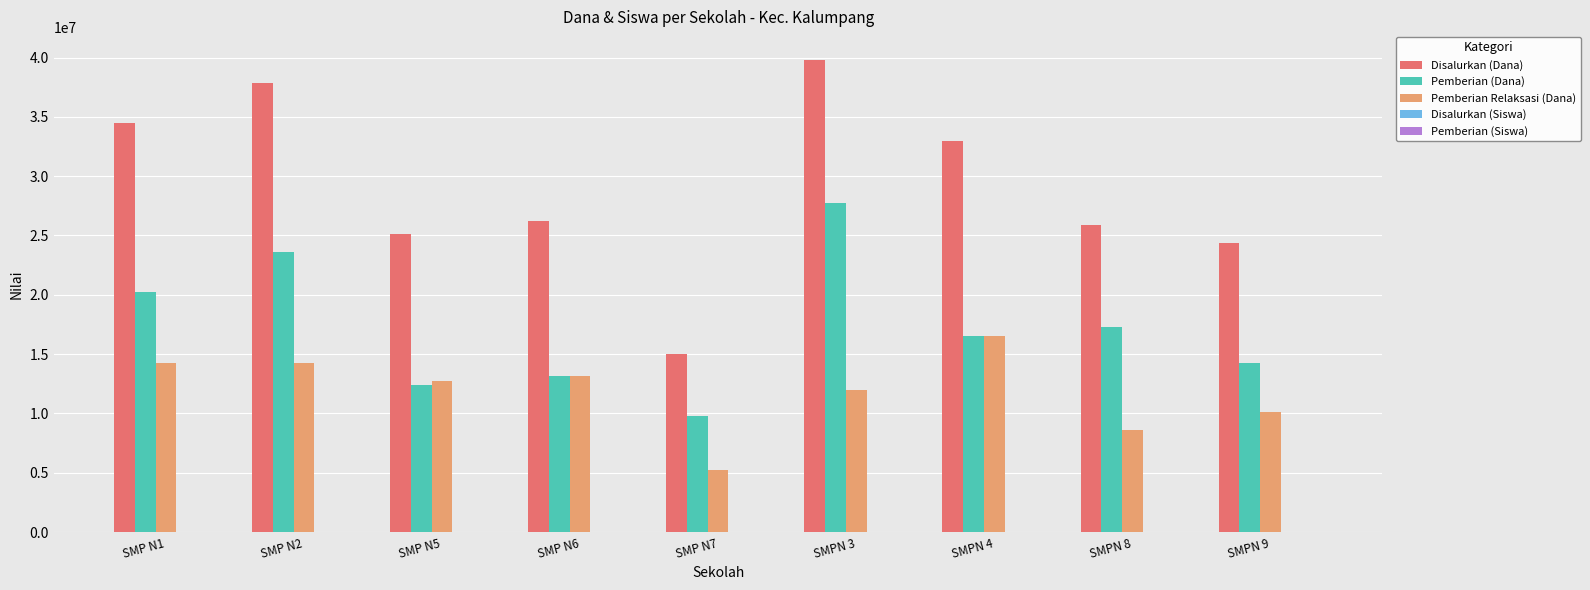

Which series has the largest total across all categories?

Disalurkan (Dana)